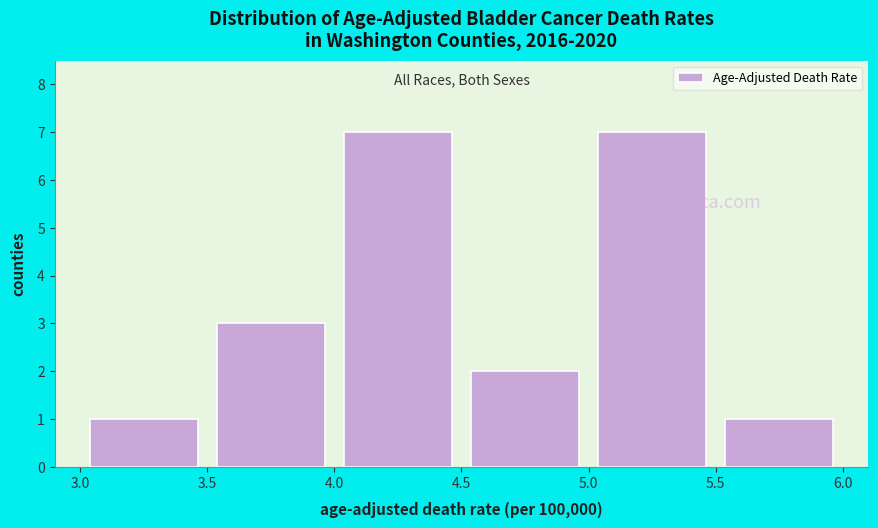

Reading left to right, list every bar in this chart as the range it spans on the x-axis followed by its height. The values are not printed on the chart, so give them approximately, as read against the axis.

3.0 to 3.5: 1
3.5 to 4.0: 3
4.0 to 4.5: 7
4.5 to 5.0: 2
5.0 to 5.5: 7
5.5 to 6.0: 1